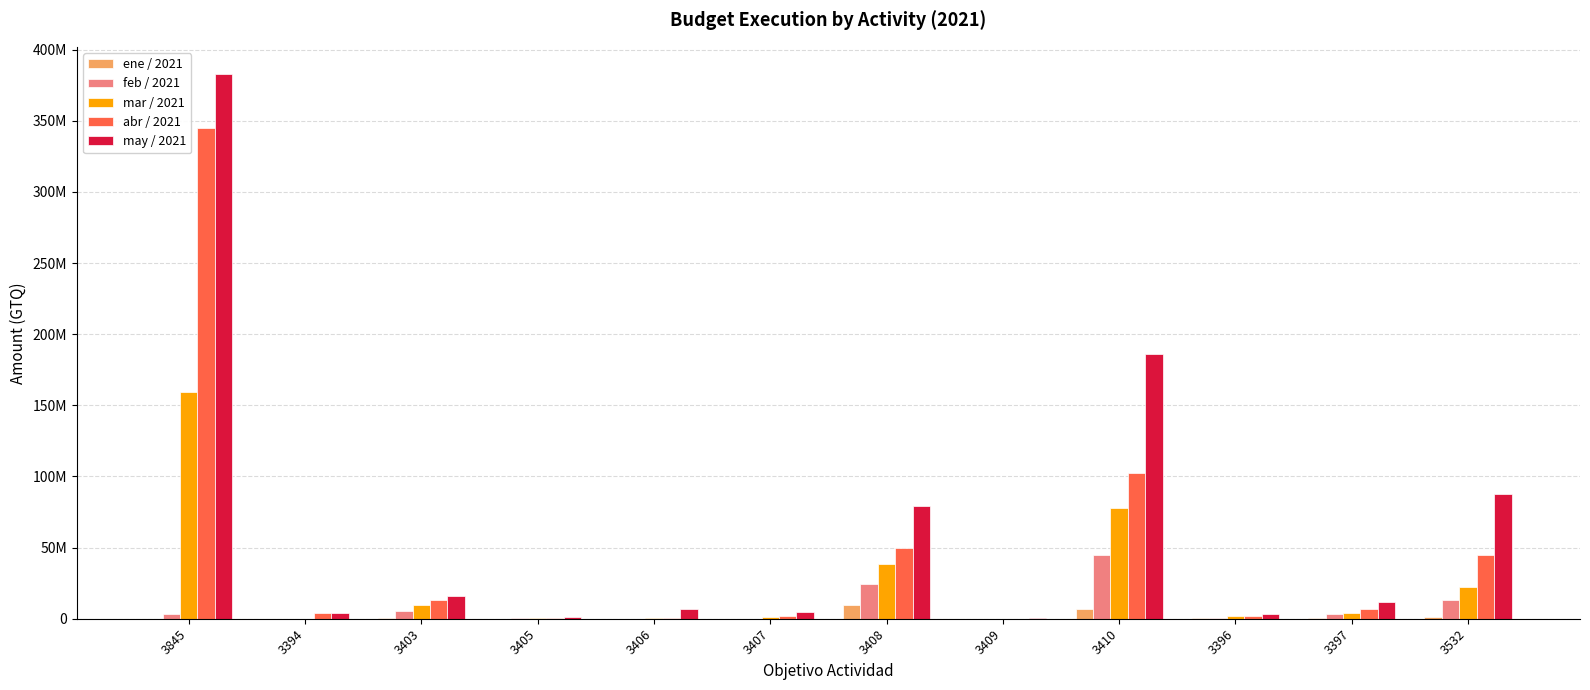

List the series in order of their peak value, lowest first.

ene / 2021, feb / 2021, mar / 2021, abr / 2021, may / 2021